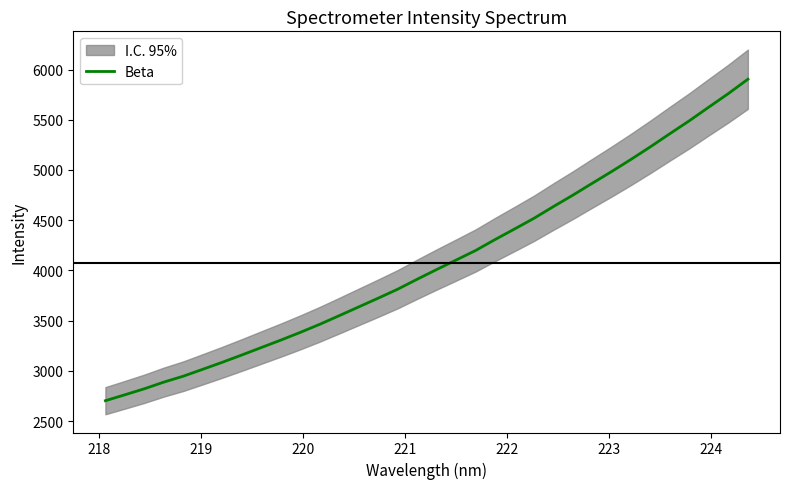

What is the highest value of the Beta series?

5903.3